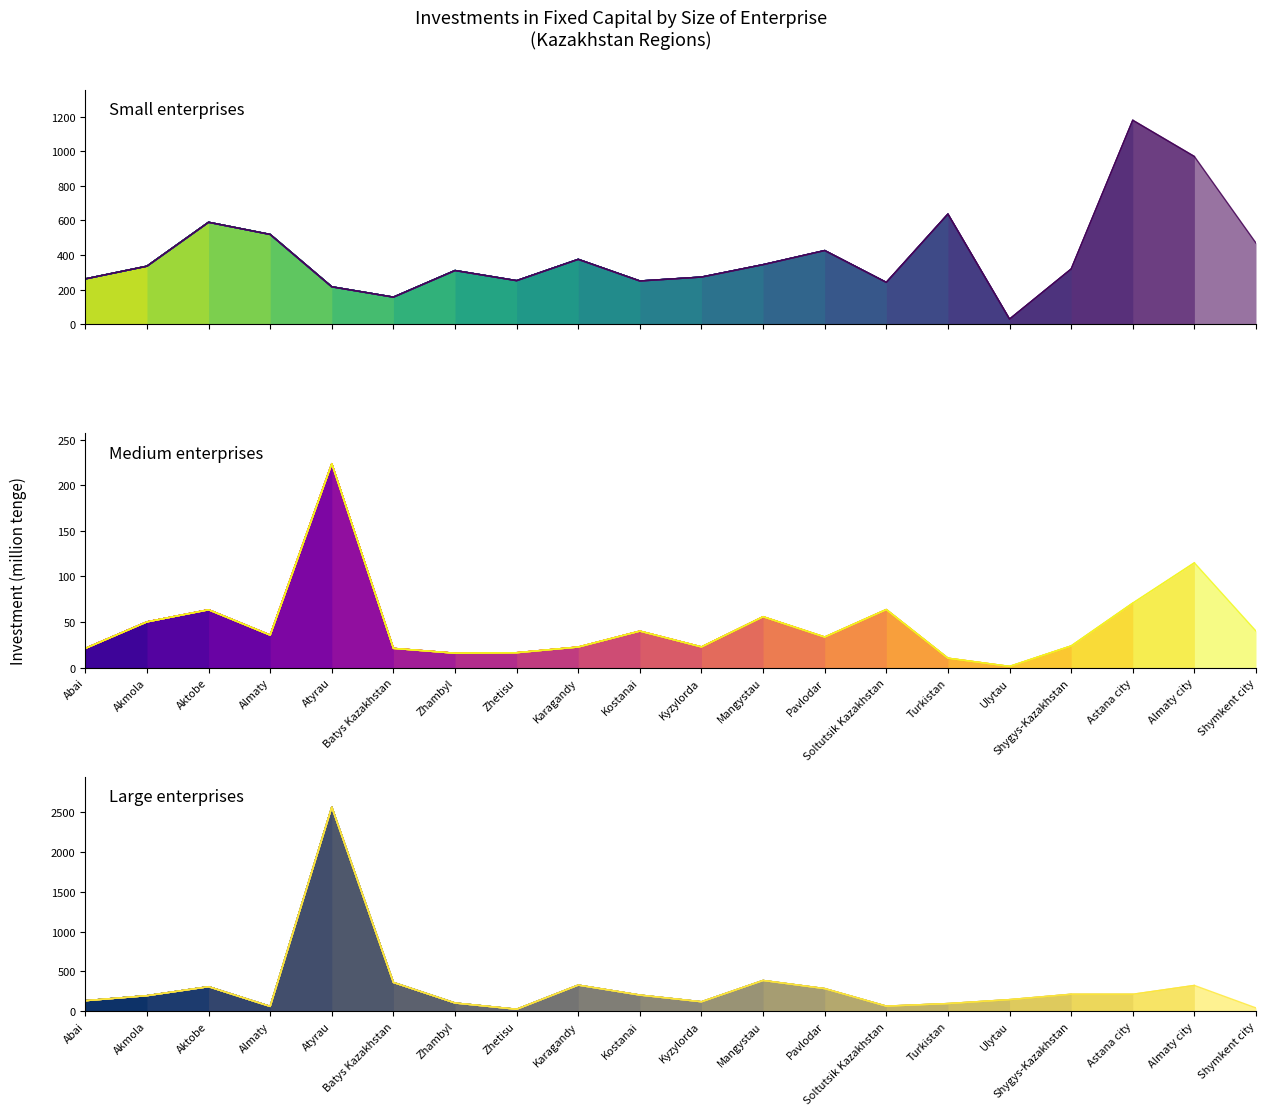

At which category does Small enterprises (thousand tenge) reach its first local valley?

Batys Kazakhstan